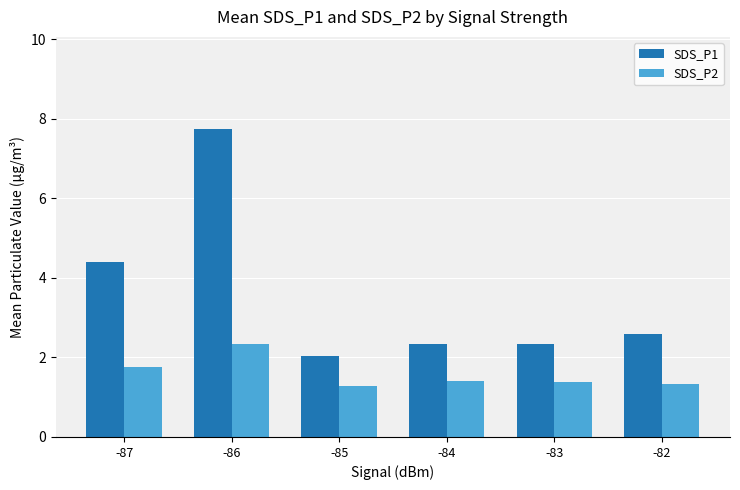

Rank the series at -84 from highest to lowest value.

SDS_P1, SDS_P2